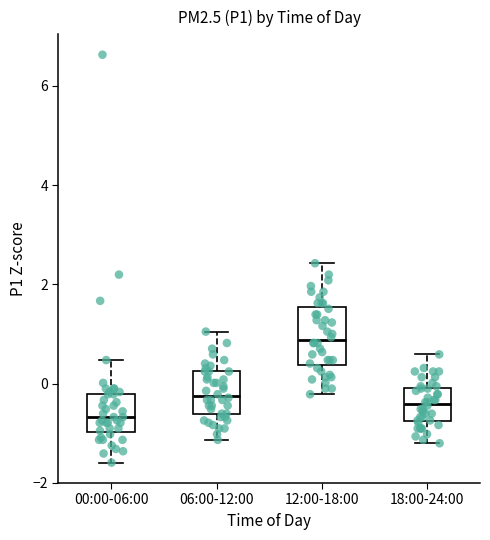

Which box's median line is the highest?

12:00-18:00